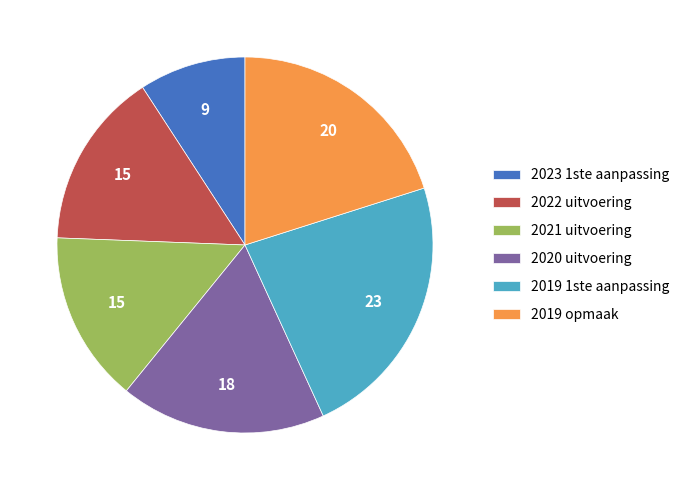

Do 2021 uitvoering and 2019 opmaak together represent more than half of the pie?

No